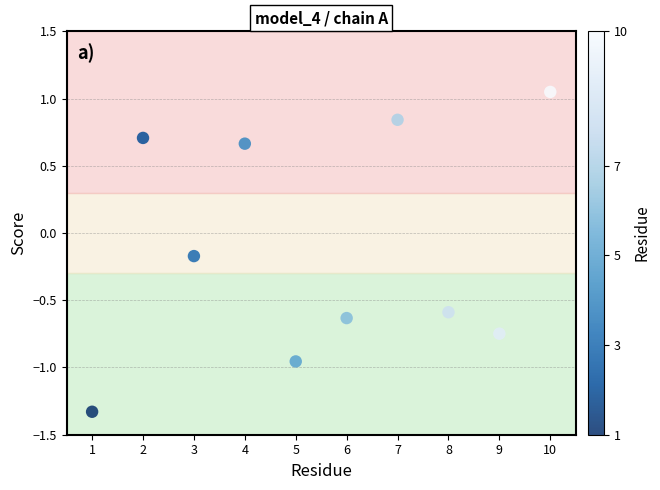

What is the range of Y values (max minus min)?

2.4